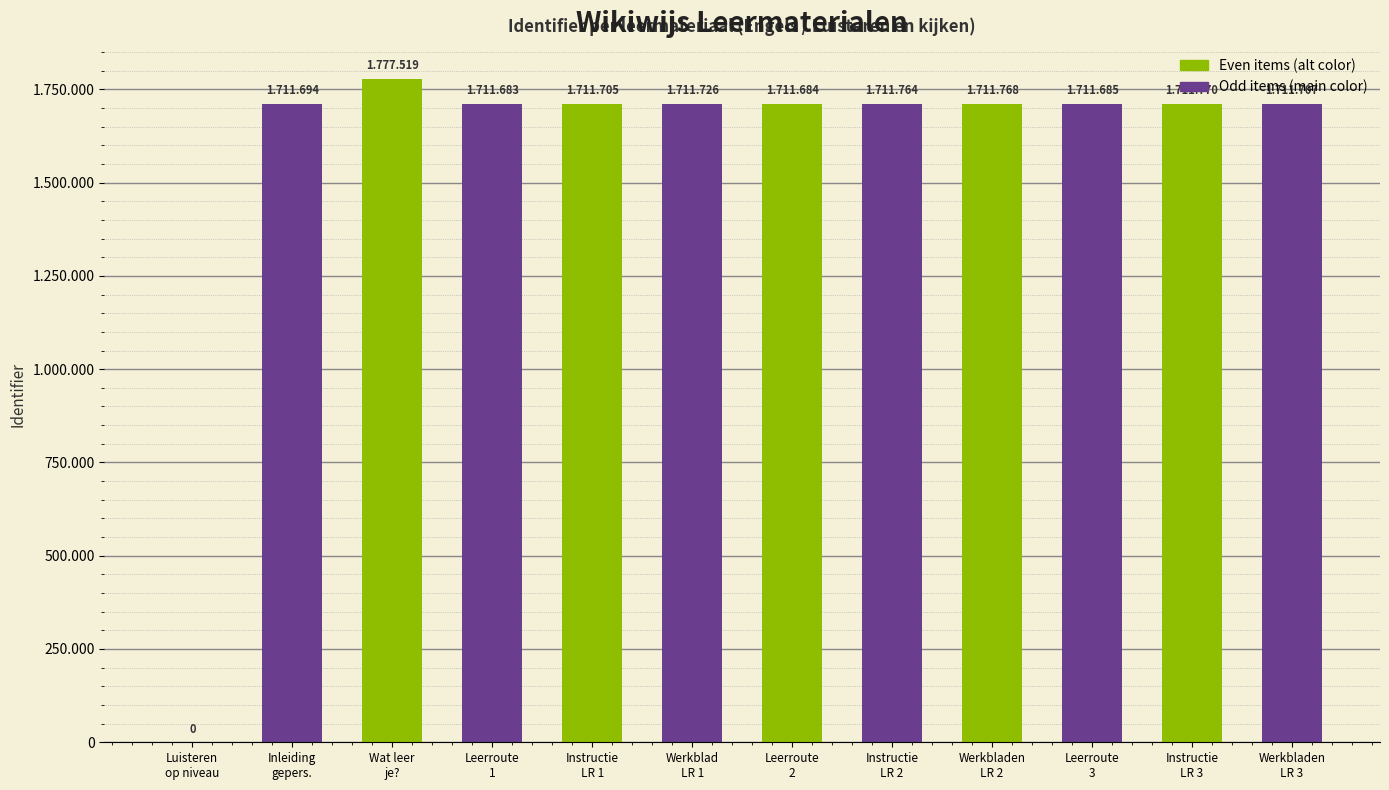

Are the bars grouped side by side (vs. stacked)?

Yes